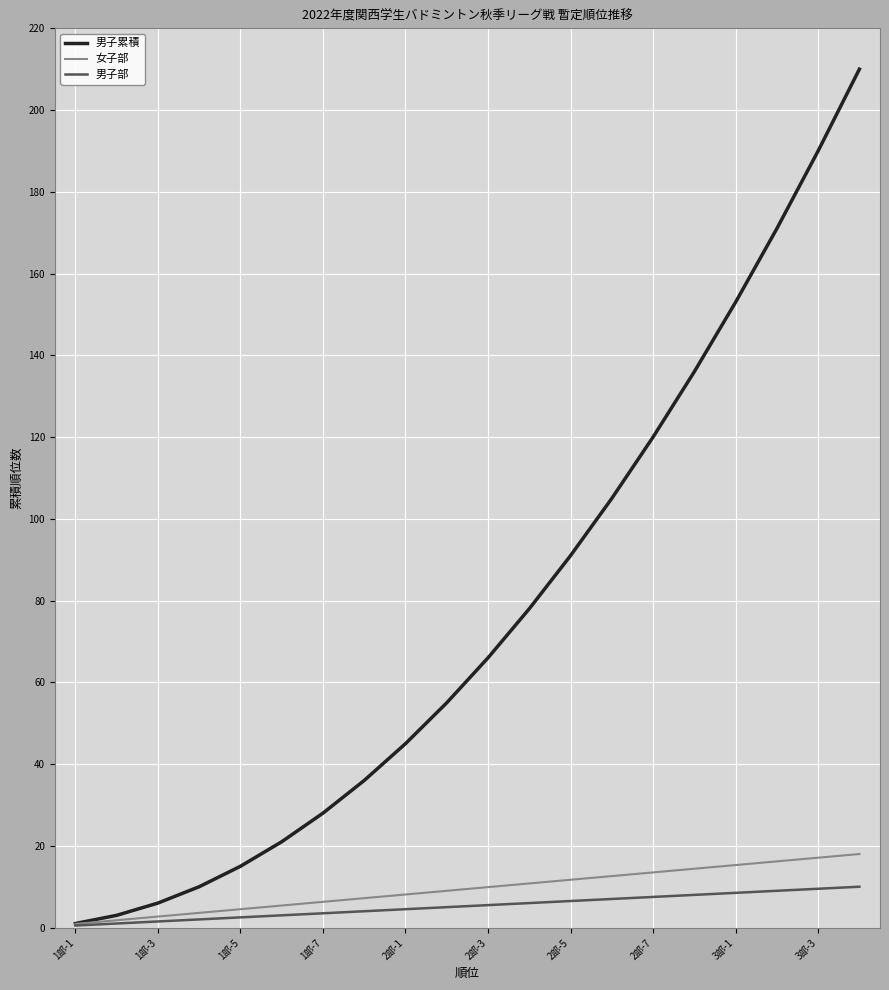

What is the maximum value shown in the chart?

210.0